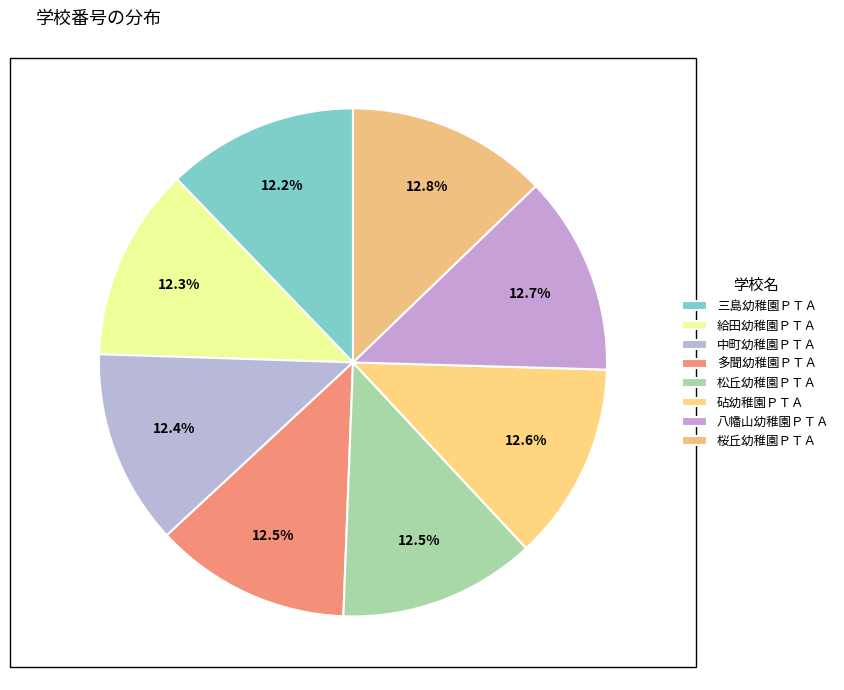

How many segments does this pie chart have?

8